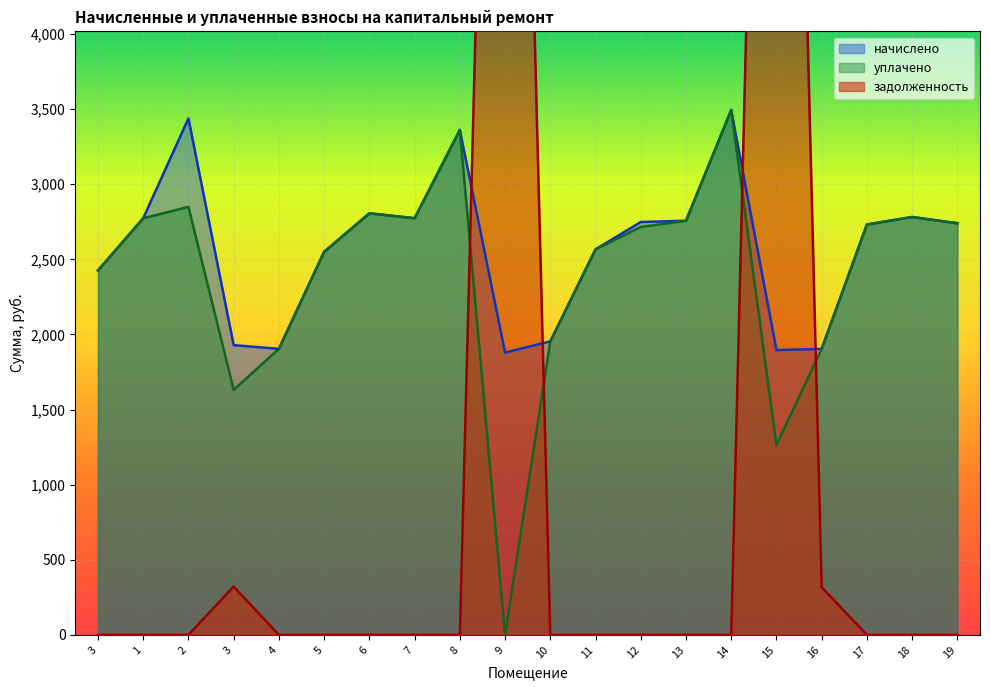

At how many categories does at least one series exceed 2993?

5